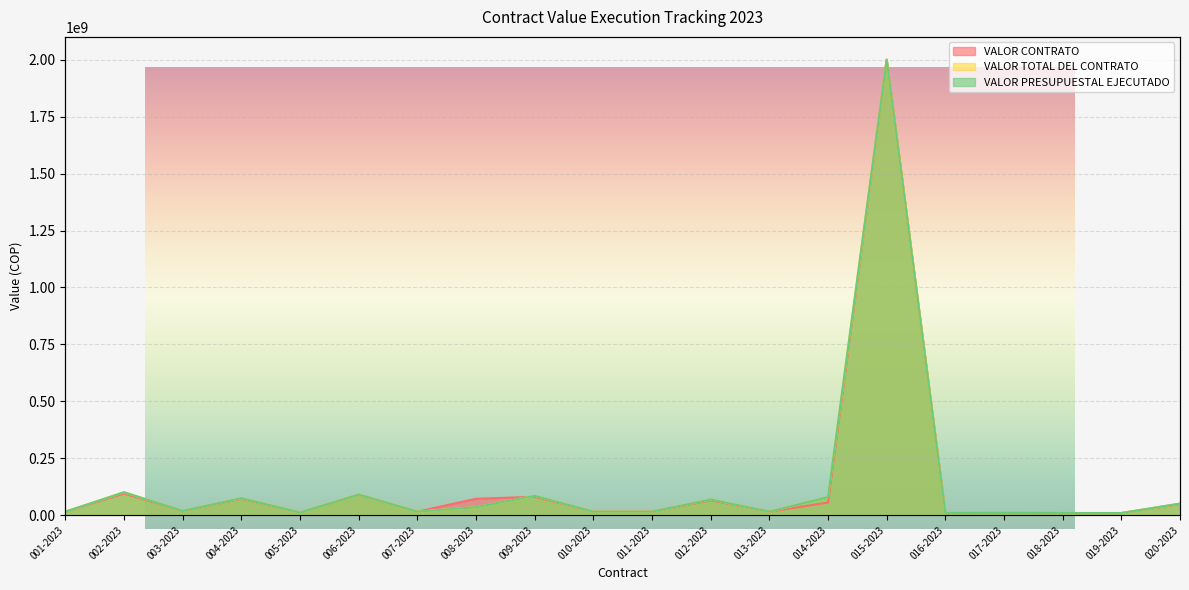

What is the label of the 17th point from the right?

004-2023